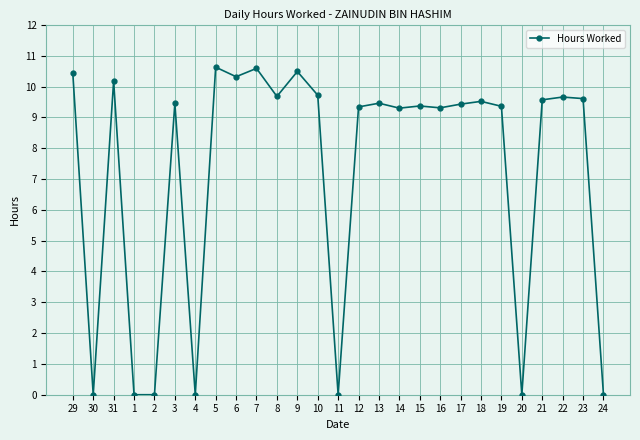

What is the sum of all values?

195.4